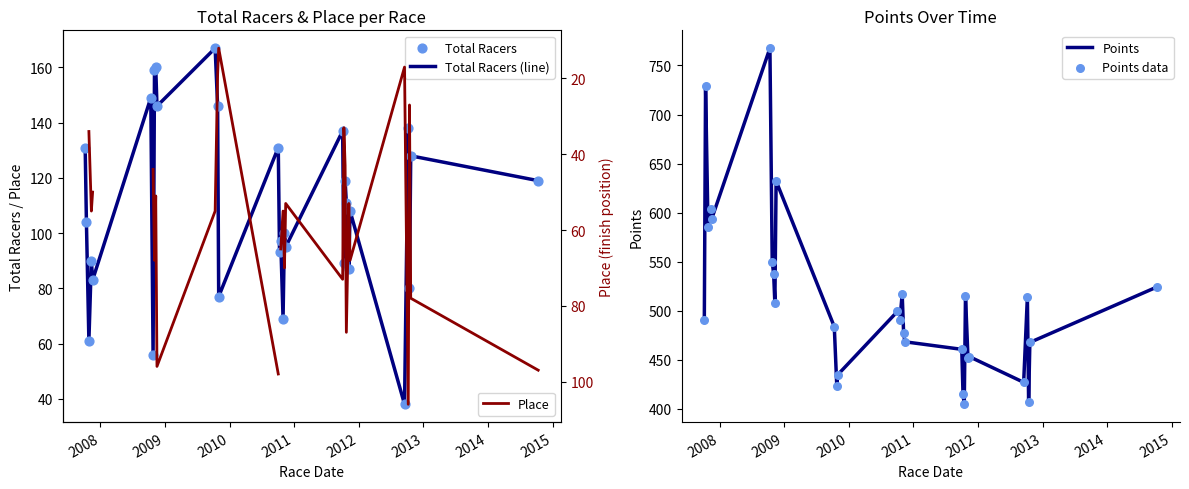

Which series contains the highest Y value?

Points